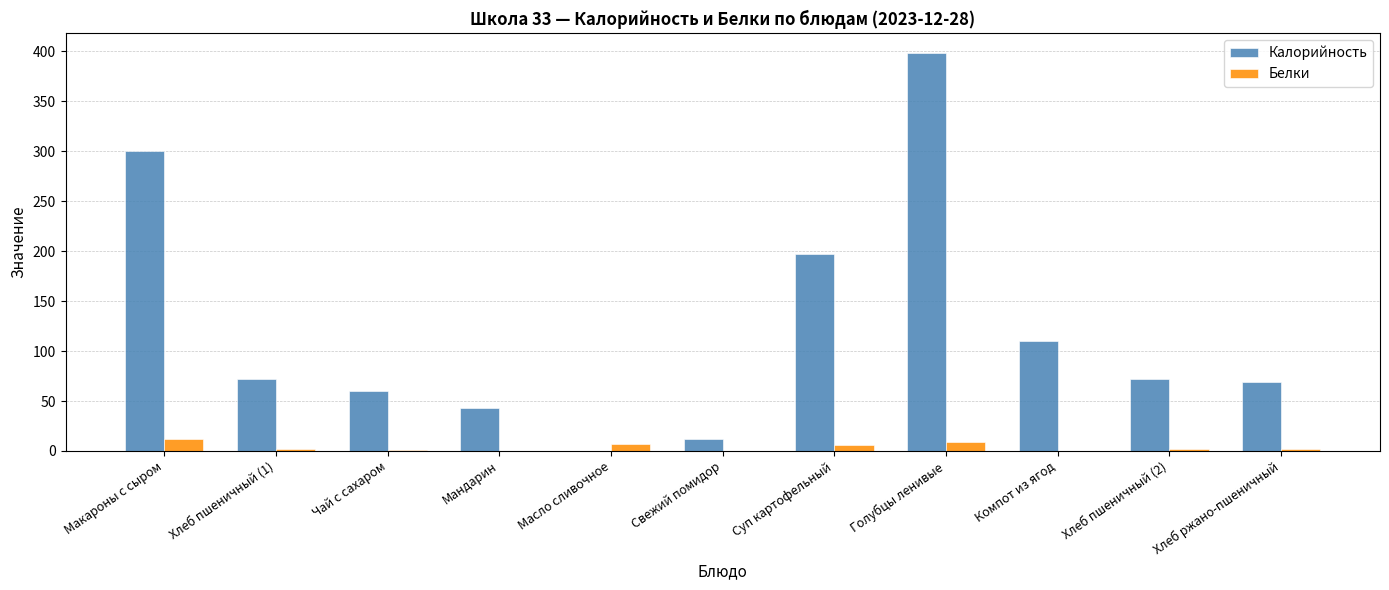

What is the sum of all Белки values?

41.2